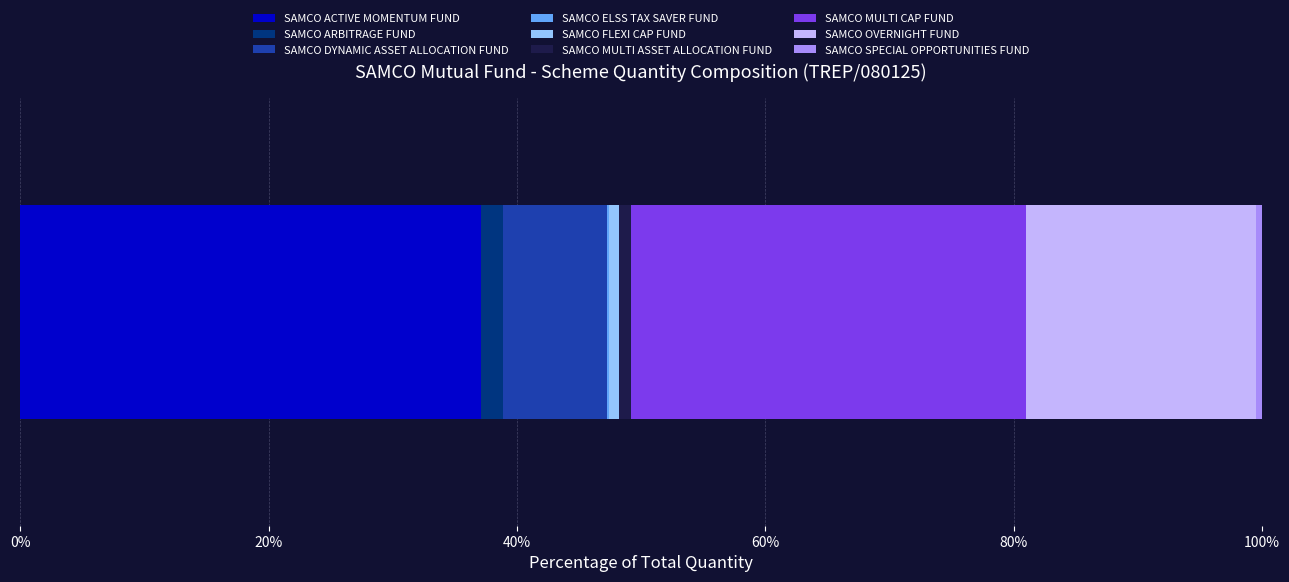

What is the maximum value for SAMCO ACTIVE MOMENTUM FUND?

37.1